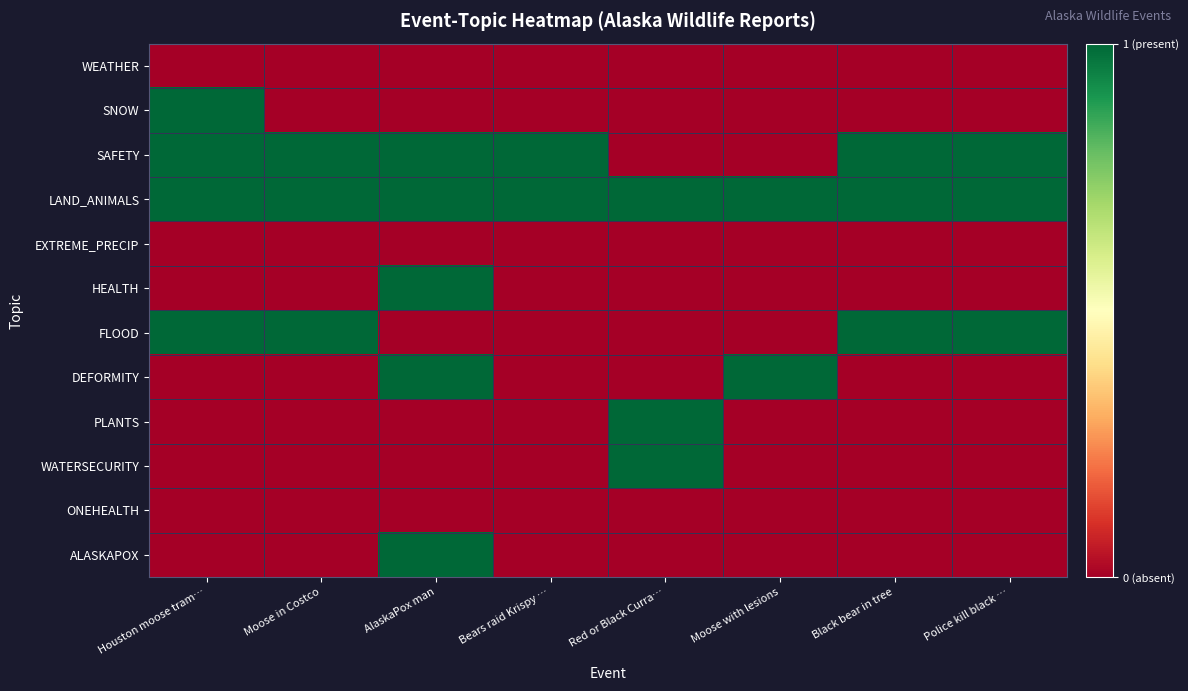

Reading right to left, what are all the values shown in this chart?

WEATHER: Police kill black …=0	Black bear in tree=0	Moose with lesions=0	Red or Black Curra…=0	Bears raid Krispy …=0	AlaskaPox man=0	Moose in Costco=0	Houston moose tram…=0
SNOW: Police kill black …=0	Black bear in tree=0	Moose with lesions=0	Red or Black Curra…=0	Bears raid Krispy …=0	AlaskaPox man=0	Moose in Costco=0	Houston moose tram…=1
SAFETY: Police kill black …=1	Black bear in tree=1	Moose with lesions=0	Red or Black Curra…=0	Bears raid Krispy …=1	AlaskaPox man=1	Moose in Costco=1	Houston moose tram…=1
LAND_ANIMALS: Police kill black …=1	Black bear in tree=1	Moose with lesions=1	Red or Black Curra…=1	Bears raid Krispy …=1	AlaskaPox man=1	Moose in Costco=1	Houston moose tram…=1
EXTREME_PRECIP: Police kill black …=0	Black bear in tree=0	Moose with lesions=0	Red or Black Curra…=0	Bears raid Krispy …=0	AlaskaPox man=0	Moose in Costco=0	Houston moose tram…=0
HEALTH: Police kill black …=0	Black bear in tree=0	Moose with lesions=0	Red or Black Curra…=0	Bears raid Krispy …=0	AlaskaPox man=1	Moose in Costco=0	Houston moose tram…=0
FLOOD: Police kill black …=1	Black bear in tree=1	Moose with lesions=0	Red or Black Curra…=0	Bears raid Krispy …=0	AlaskaPox man=0	Moose in Costco=1	Houston moose tram…=1
DEFORMITY: Police kill black …=0	Black bear in tree=0	Moose with lesions=1	Red or Black Curra…=0	Bears raid Krispy …=0	AlaskaPox man=1	Moose in Costco=0	Houston moose tram…=0
PLANTS: Police kill black …=0	Black bear in tree=0	Moose with lesions=0	Red or Black Curra…=1	Bears raid Krispy …=0	AlaskaPox man=0	Moose in Costco=0	Houston moose tram…=0
WATERSECURITY: Police kill black …=0	Black bear in tree=0	Moose with lesions=0	Red or Black Curra…=1	Bears raid Krispy …=0	AlaskaPox man=0	Moose in Costco=0	Houston moose tram…=0
ONEHEALTH: Police kill black …=0	Black bear in tree=0	Moose with lesions=0	Red or Black Curra…=0	Bears raid Krispy …=0	AlaskaPox man=0	Moose in Costco=0	Houston moose tram…=0
ALASKAPOX: Police kill black …=0	Black bear in tree=0	Moose with lesions=0	Red or Black Curra…=0	Bears raid Krispy …=0	AlaskaPox man=1	Moose in Costco=0	Houston moose tram…=0